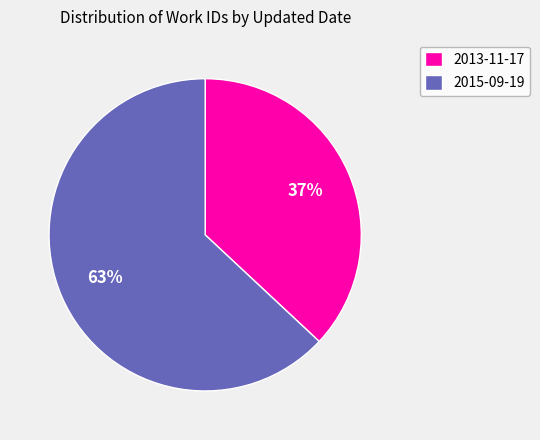

Which category accounts for the majority?

2015-09-19